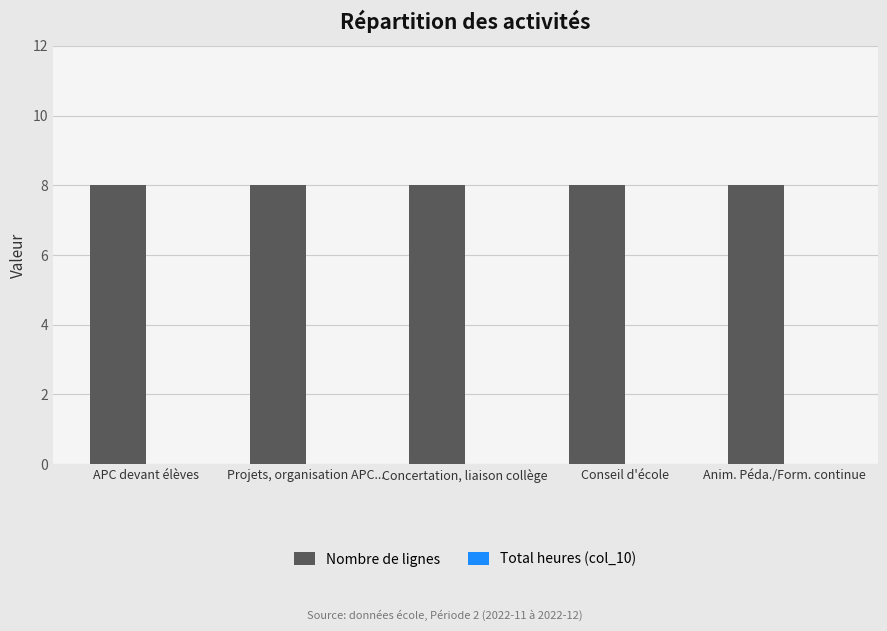

What position from the right is Projets, organisation APC...?

4